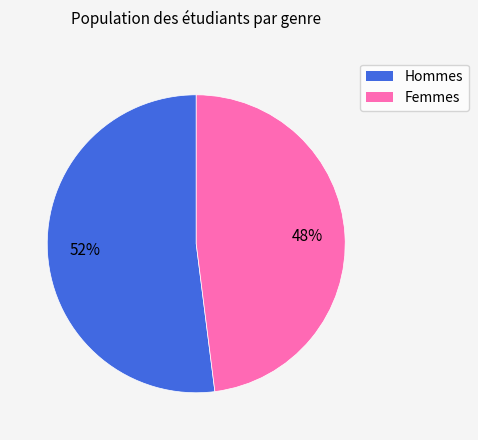

To the nearest percent, what is the average slice percentage?

50%